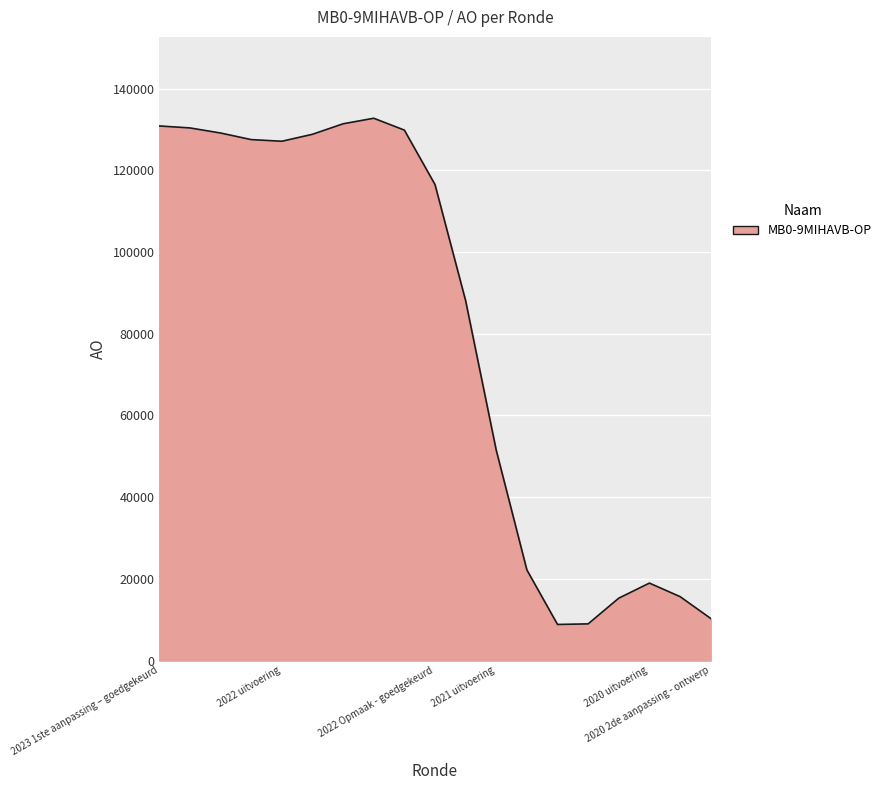

Does the chart display data point markers on the line(s)?

No